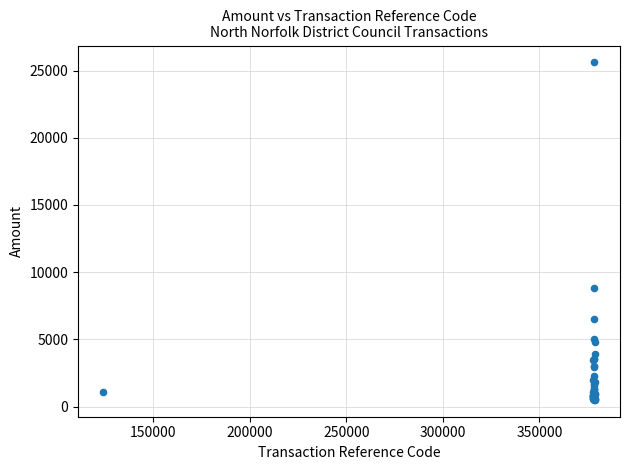

What Y value in the scatter plot is closest to 13052?

8812.3